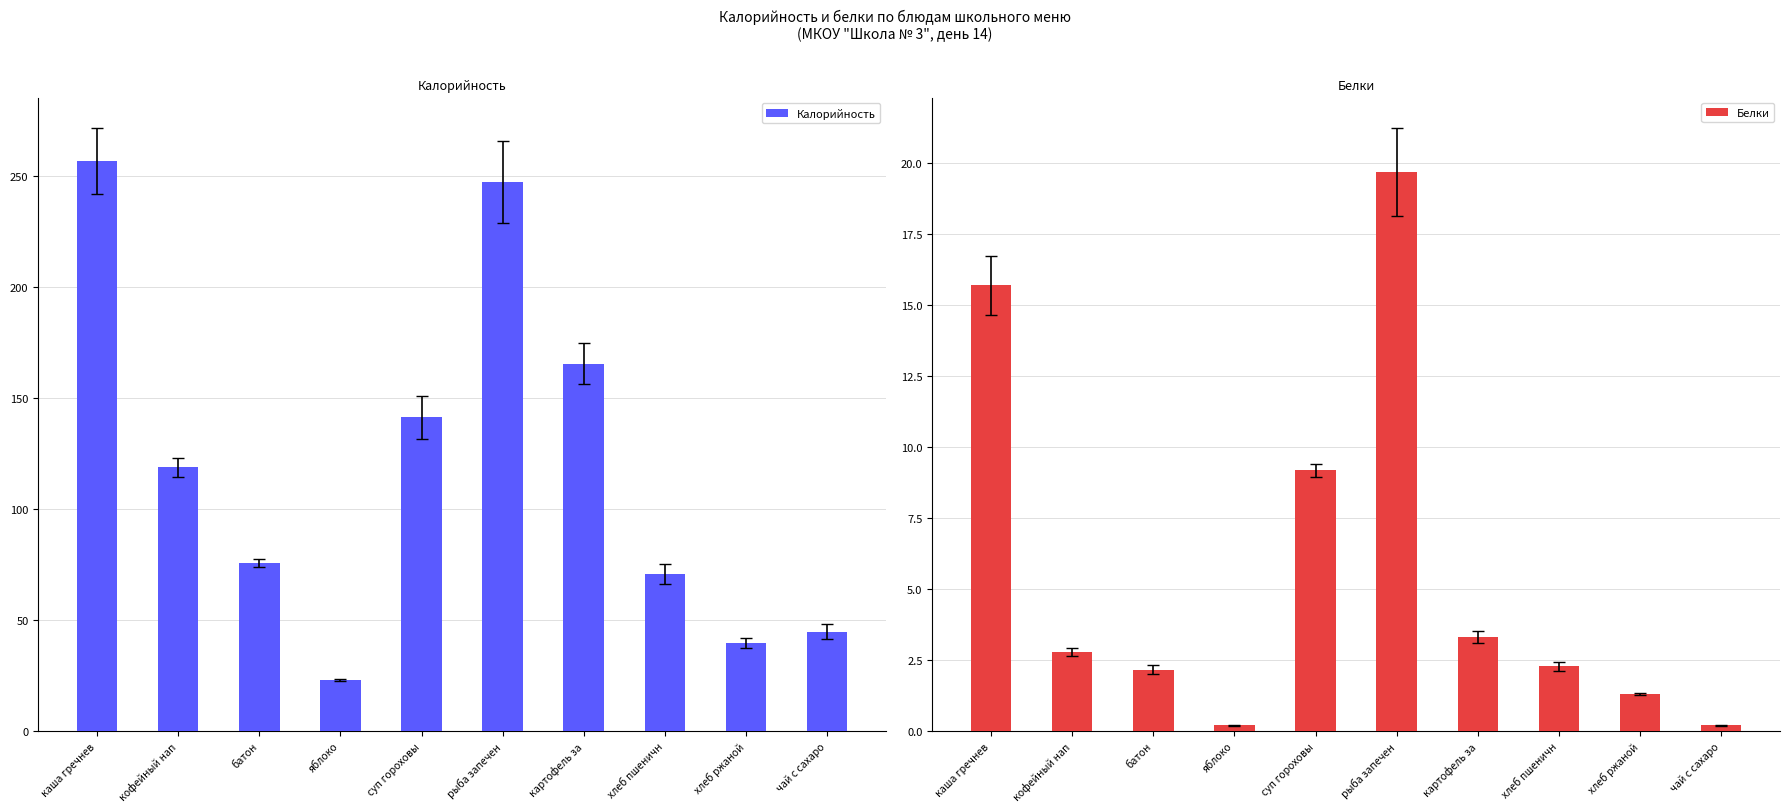

At which category is the sum across all series the highest?

каша гречнев